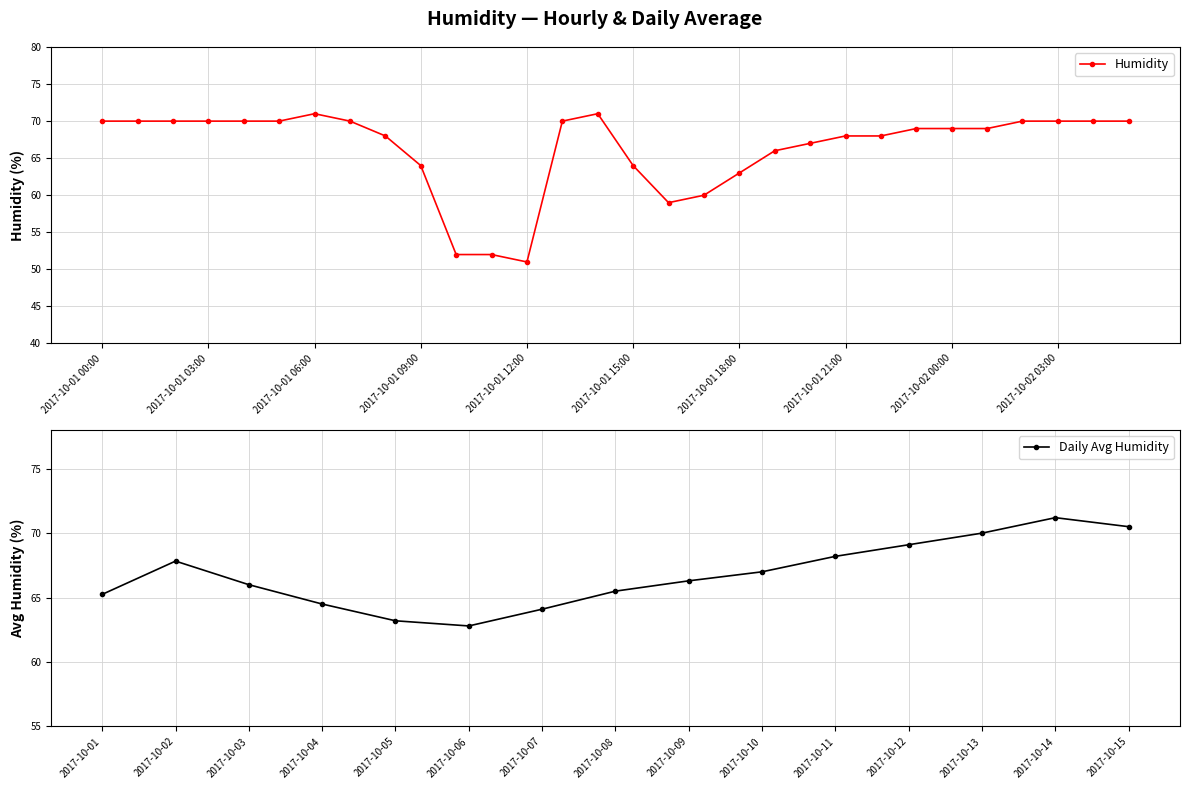

Which label corresponds to the smallest value in the chart?

2017-10-01 12:00